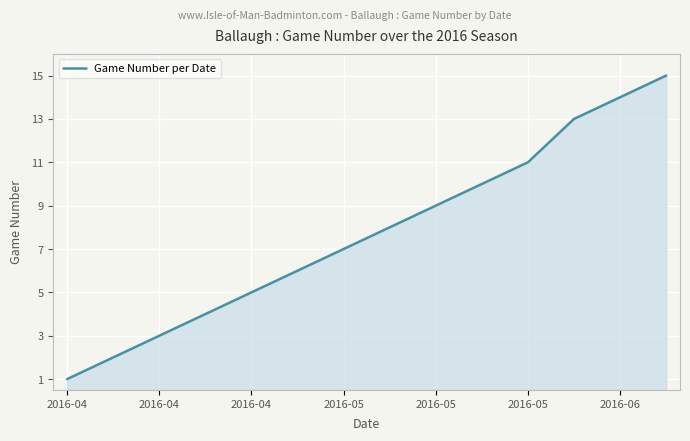

What is the difference between the maximum and minimum values?

14